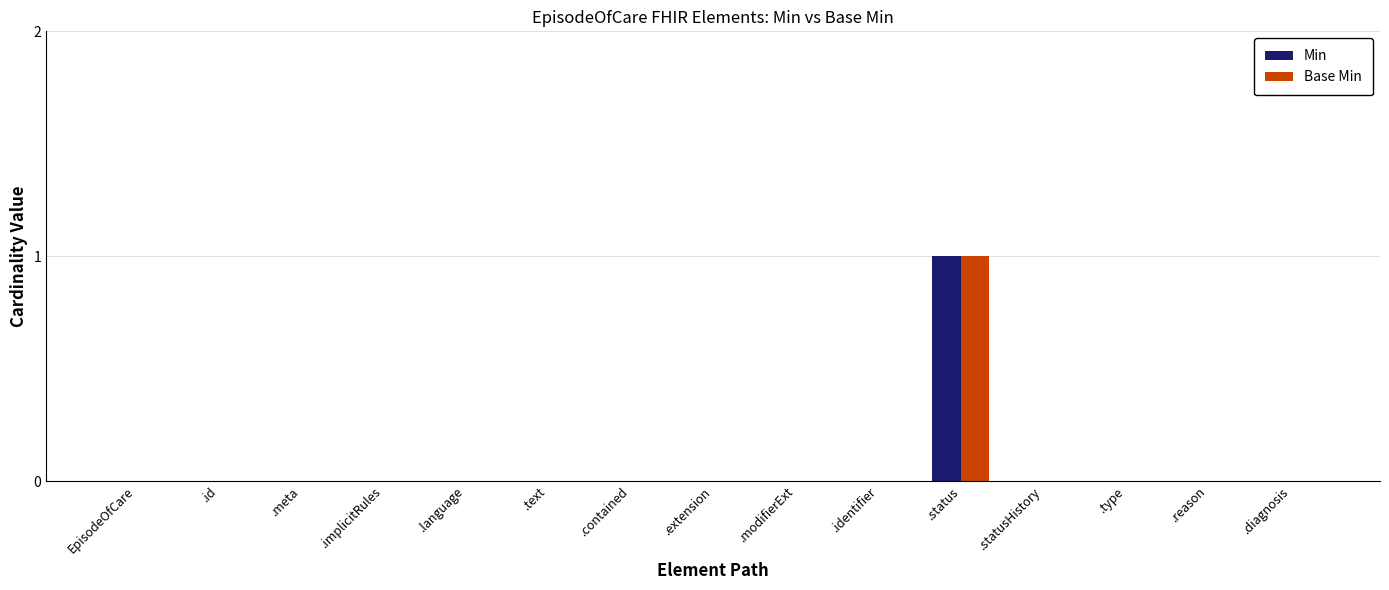

What is the highest value of the Min series?

1